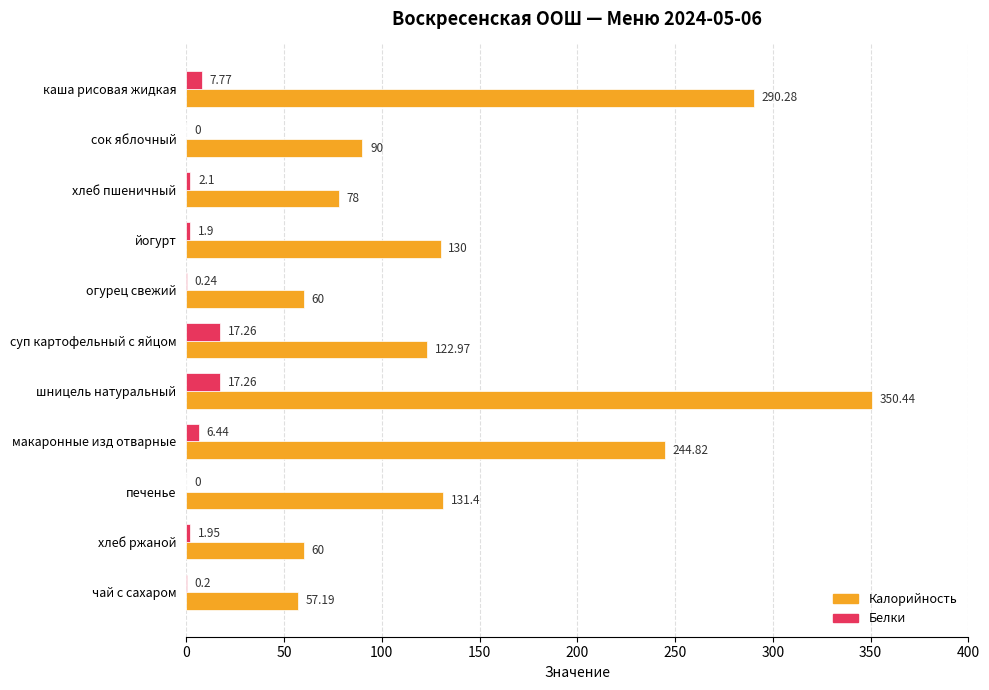

At which category does the chart reach its peak across all series?

шницель натуральный